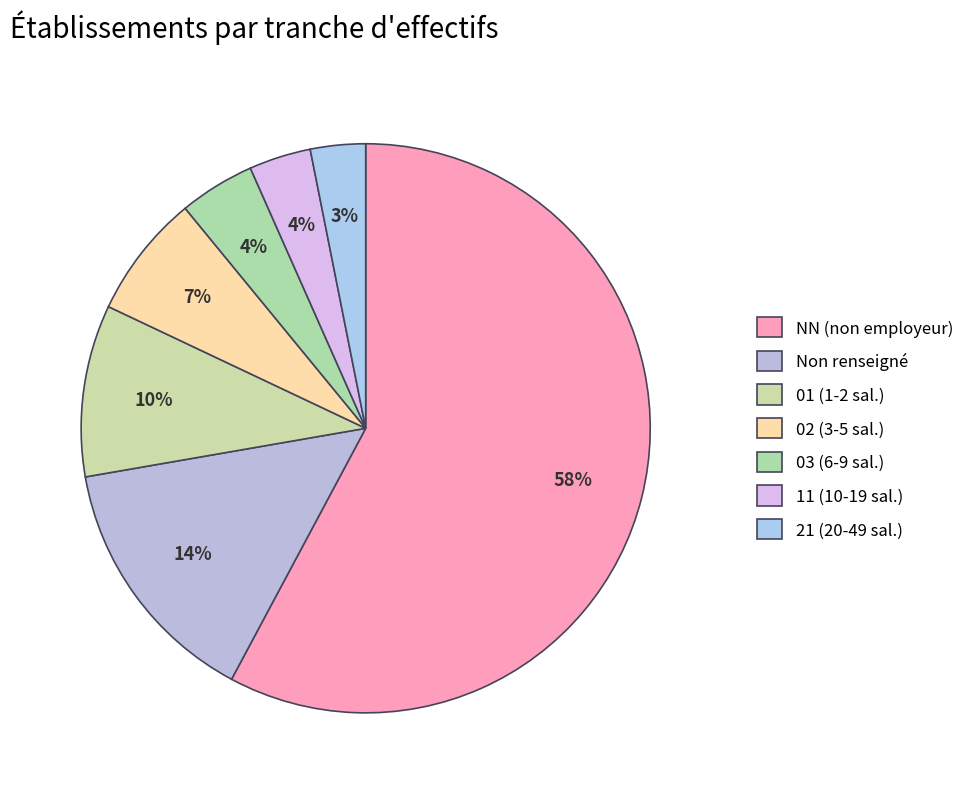

Count the number of slices in the pie.

7